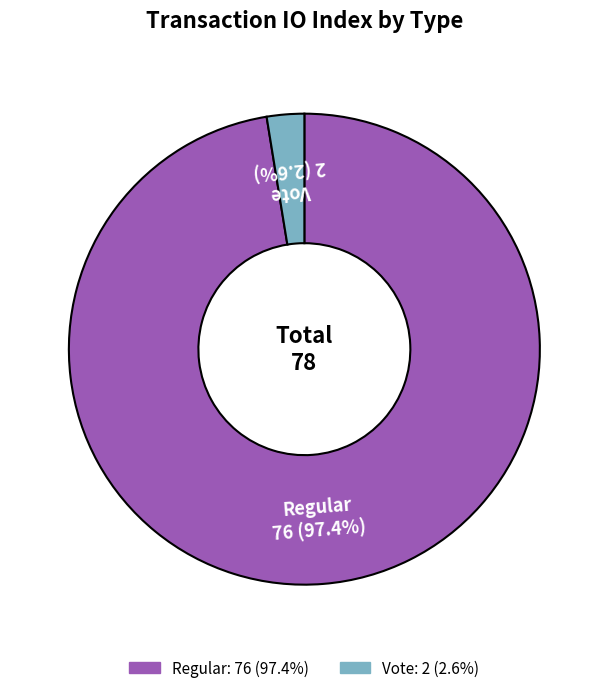

To the nearest percent, what is the combined percentage of Vote and Regular?

100%